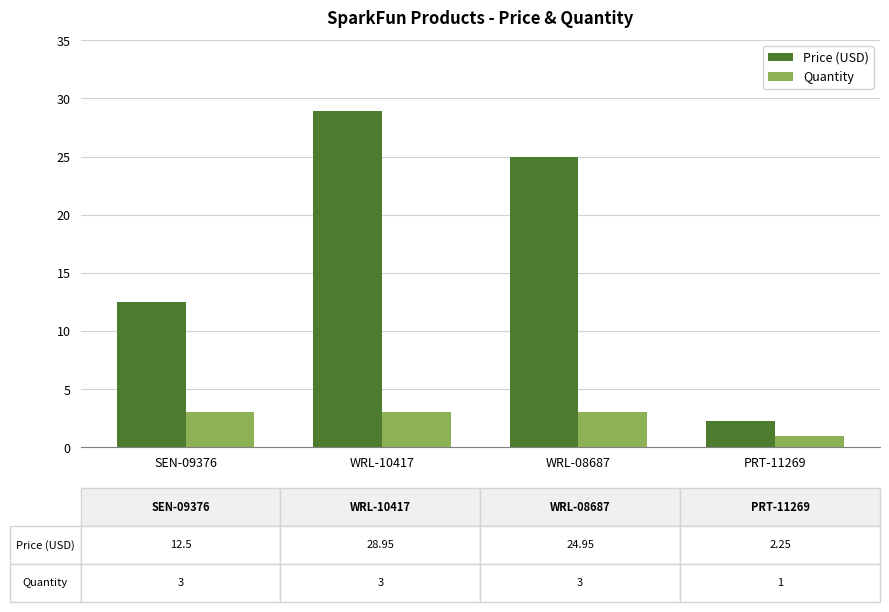

At which label does Quantity reach its minimum?

PRT-11269